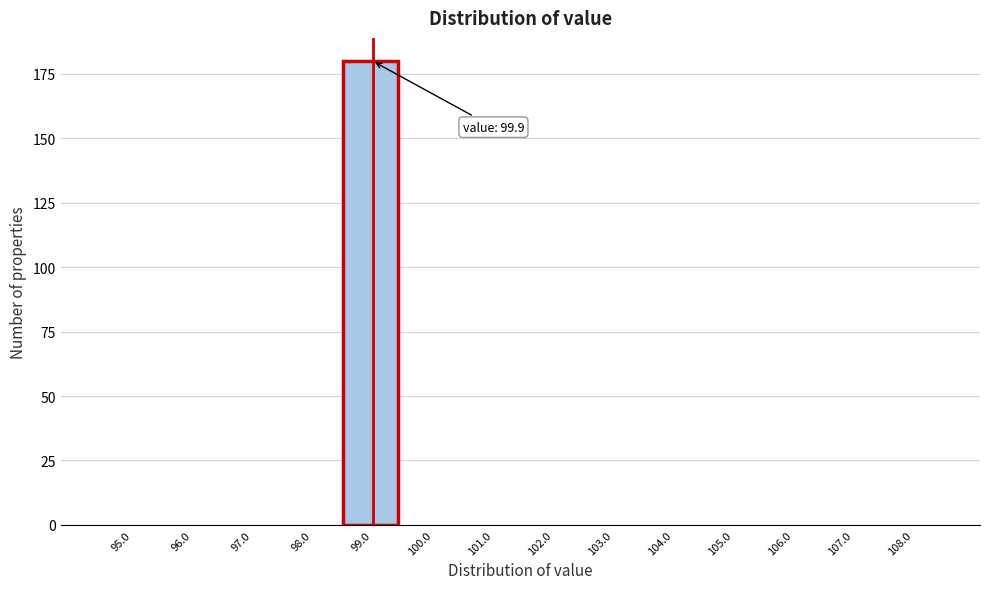

Reading left to right, extract all data points from this chart.

95.0=0	96.0=0	97.0=0	98.0=0	99.0=180	100.0=0	101.0=0	102.0=0	103.0=0	104.0=0	105.0=0	106.0=0	107.0=0	108.0=0